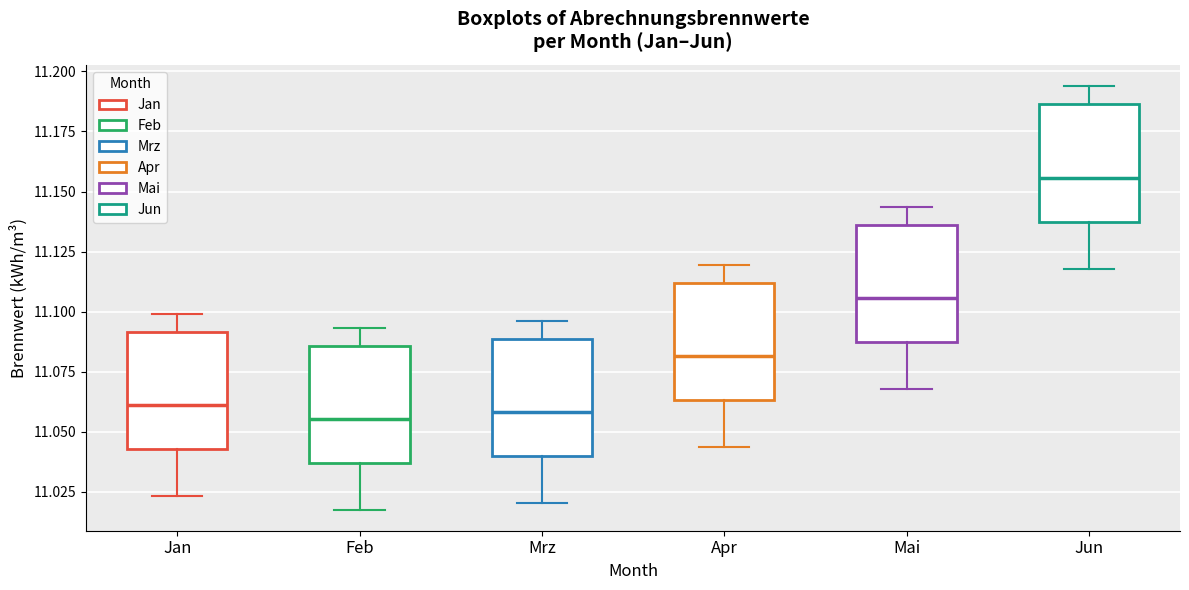

Where does the upper whisker of the box for Feb end on the y-axis? The values are not printed on the chart, so give them approximately, as read against the axis.

11.095